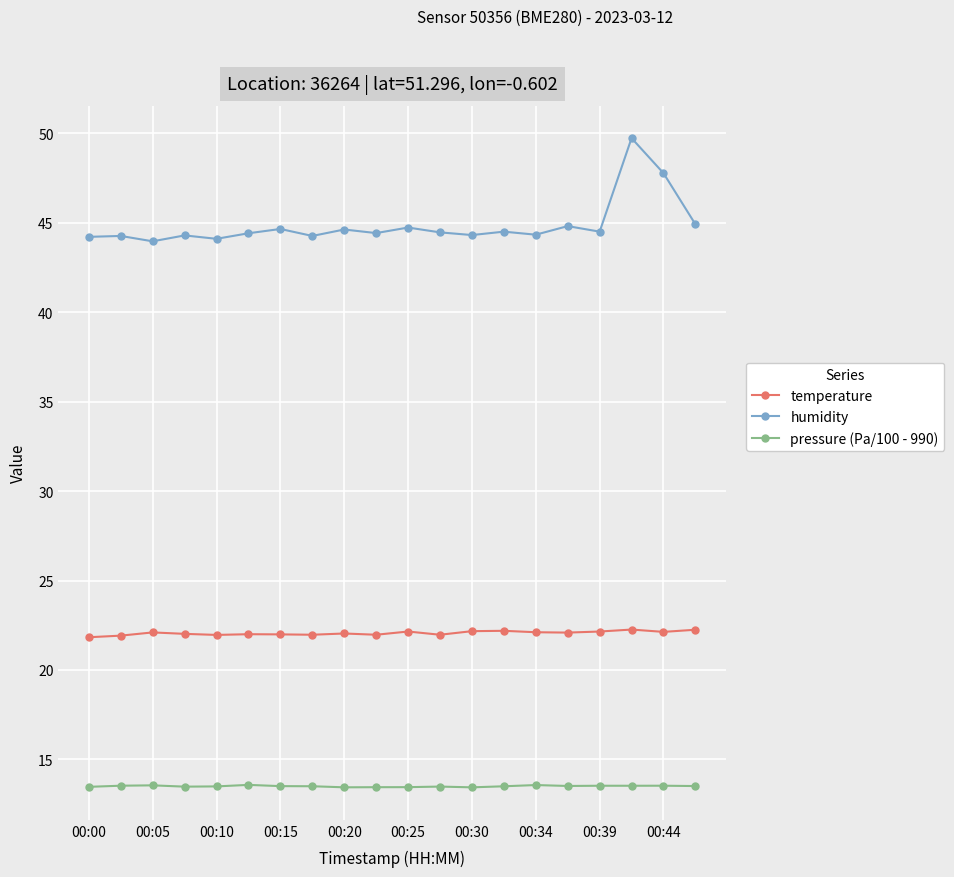

List the series in order of their peak value, highest first.

humidity, temperature, pressure (Pa/100 - 990)